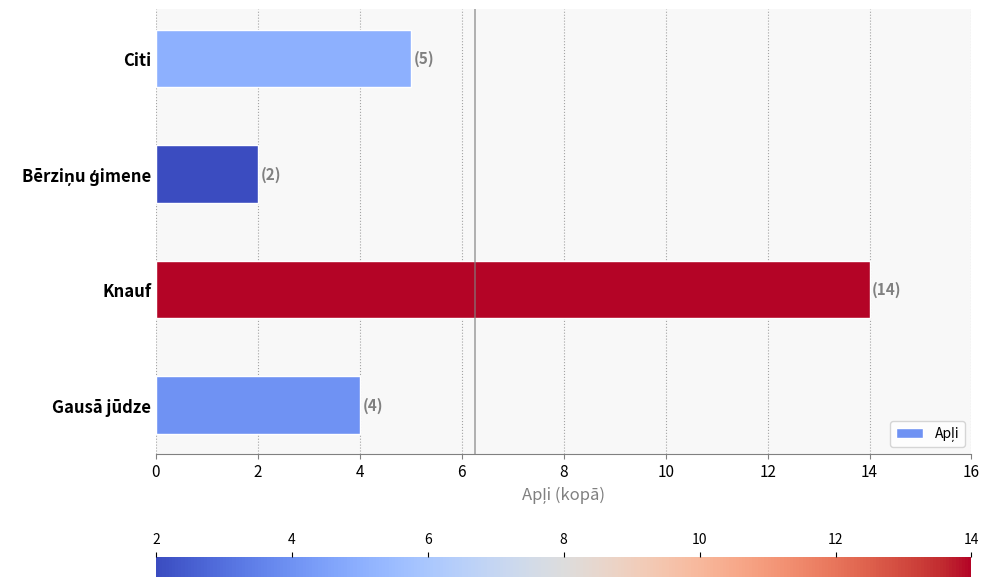

What is the difference between the second highest and minimum values?

3